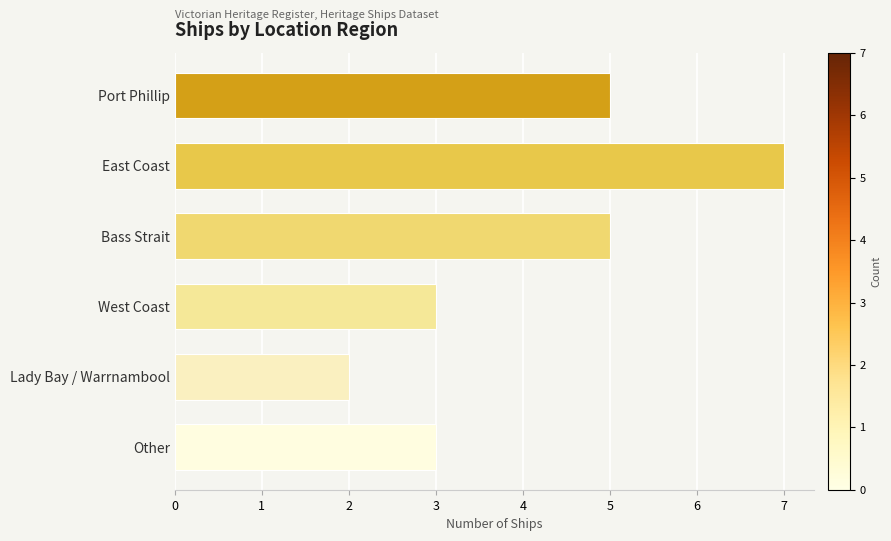

What position from the top is Bass Strait?

3